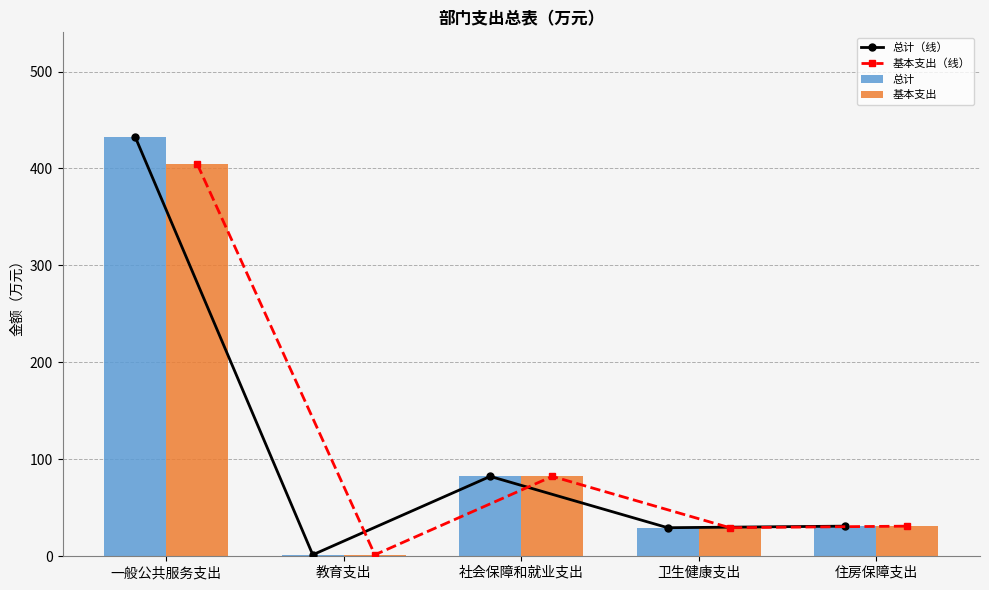

Reading right to left, list all the values displayed in this chart.

总计（线）: 住房保障支出=31.1	卫生健康支出=29.5	社会保障和就业支出=82.4	教育支出=1.5	一般公共服务支出=432.4
基本支出（线）: 住房保障支出=31.1	卫生健康支出=29.5	社会保障和就业支出=82.4	教育支出=1.5	一般公共服务支出=404.2
总计: 住房保障支出=31.1	卫生健康支出=29.5	社会保障和就业支出=82.4	教育支出=1.5	一般公共服务支出=432.4
基本支出: 住房保障支出=31.1	卫生健康支出=29.5	社会保障和就业支出=82.4	教育支出=1.5	一般公共服务支出=404.2